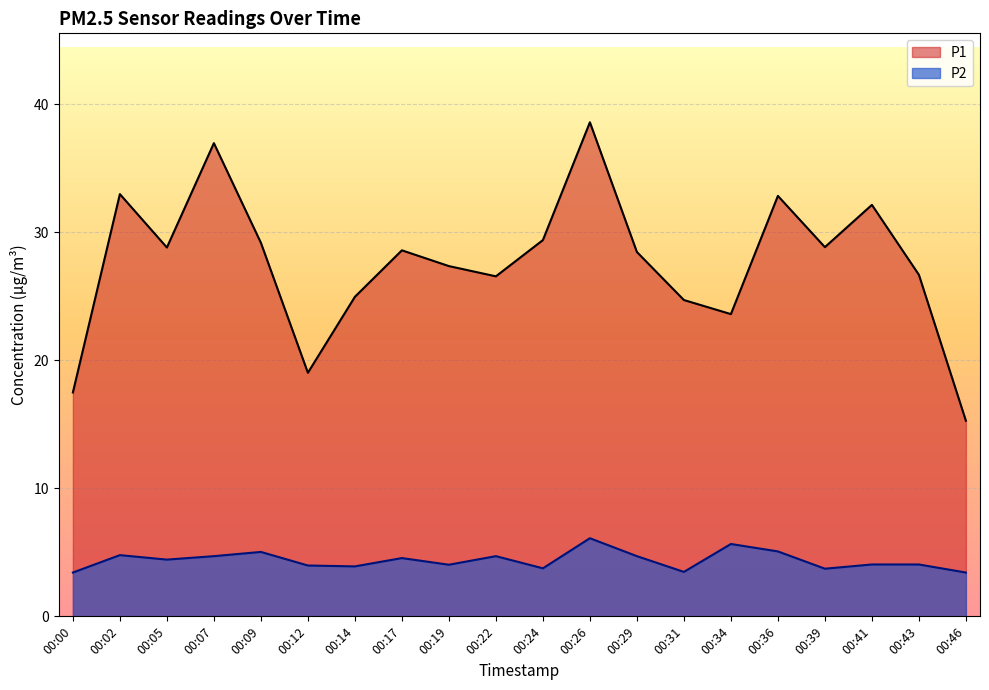

Which series has the largest total across all categories?

P1